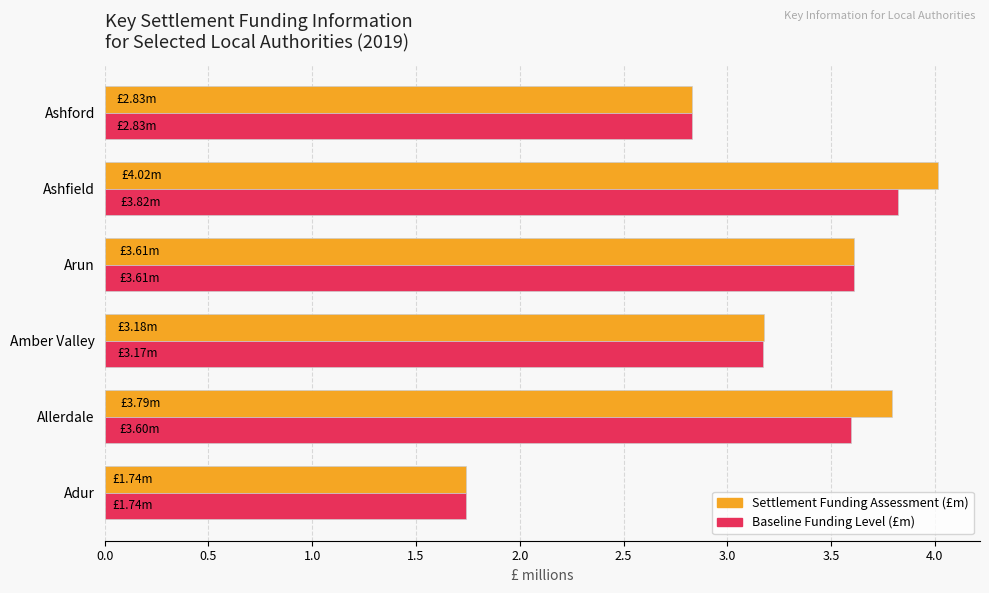

At how many categories does at least one series exceed 3?

4